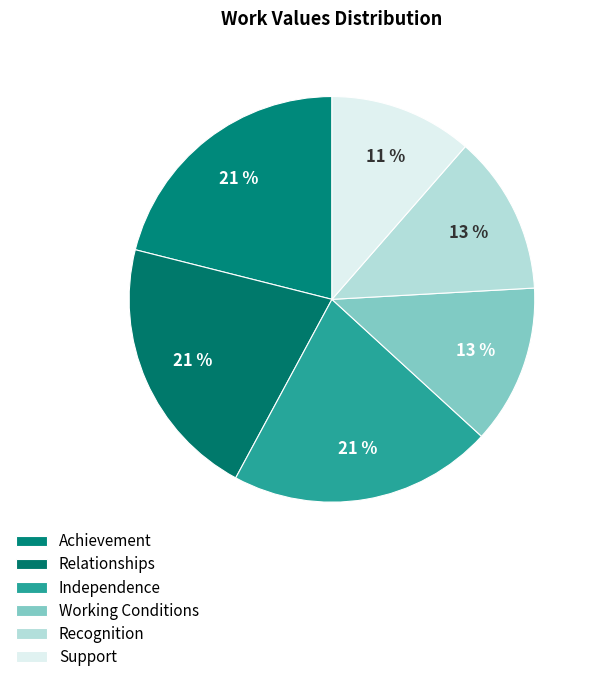

What percentage is the Support slice, to the nearest percent?

11%